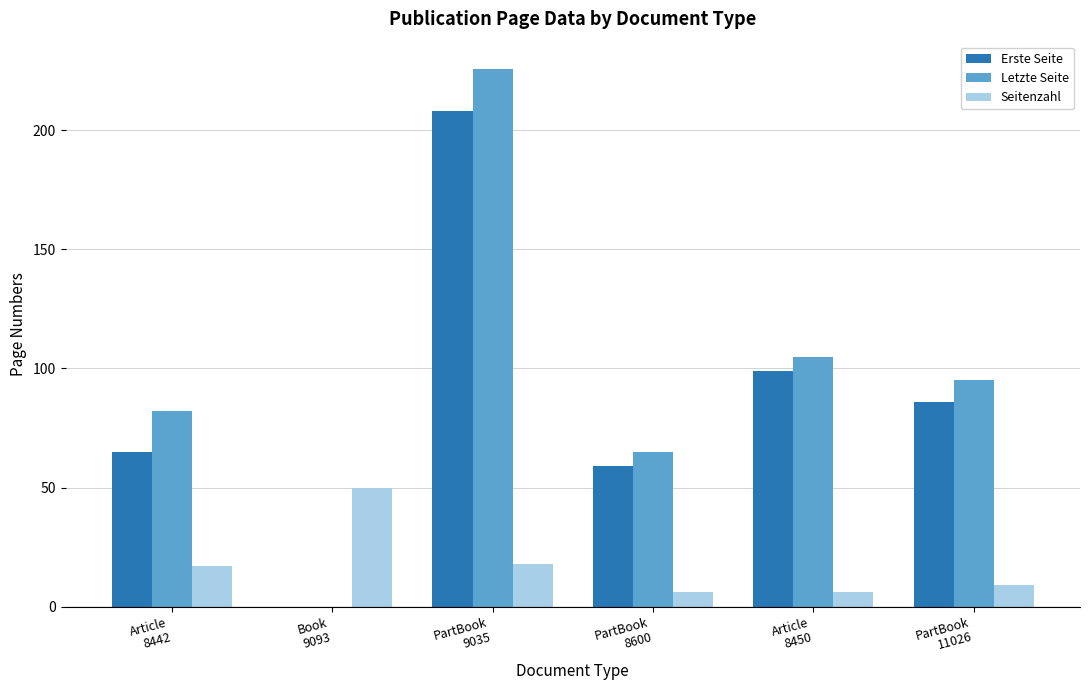

How many series are shown in this chart?

3